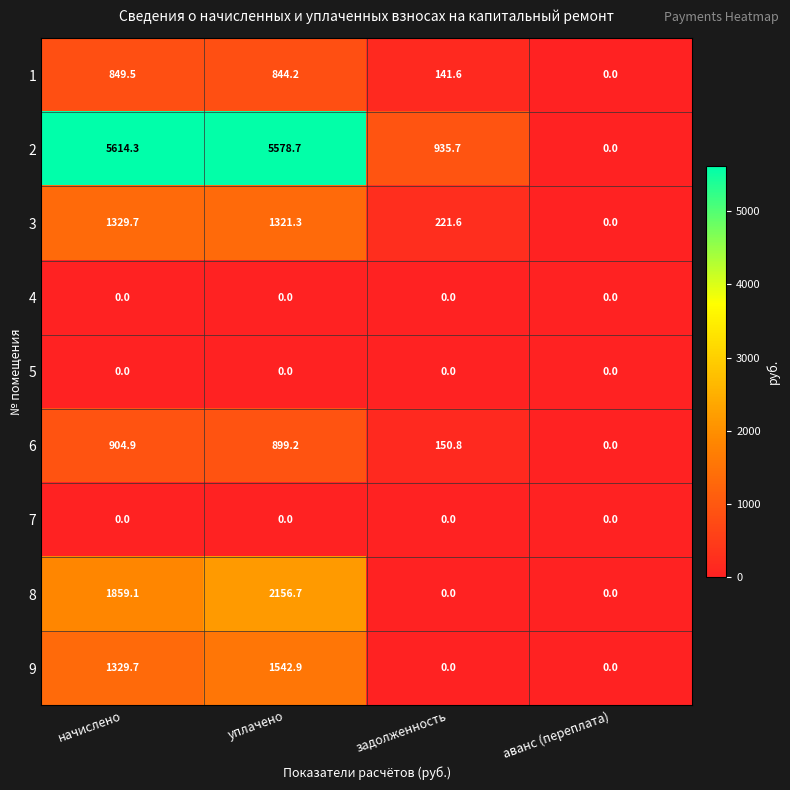

Rank the categories by 6 value from lowest to highest.

аванс (переплата), задолженность, уплачено, начислено